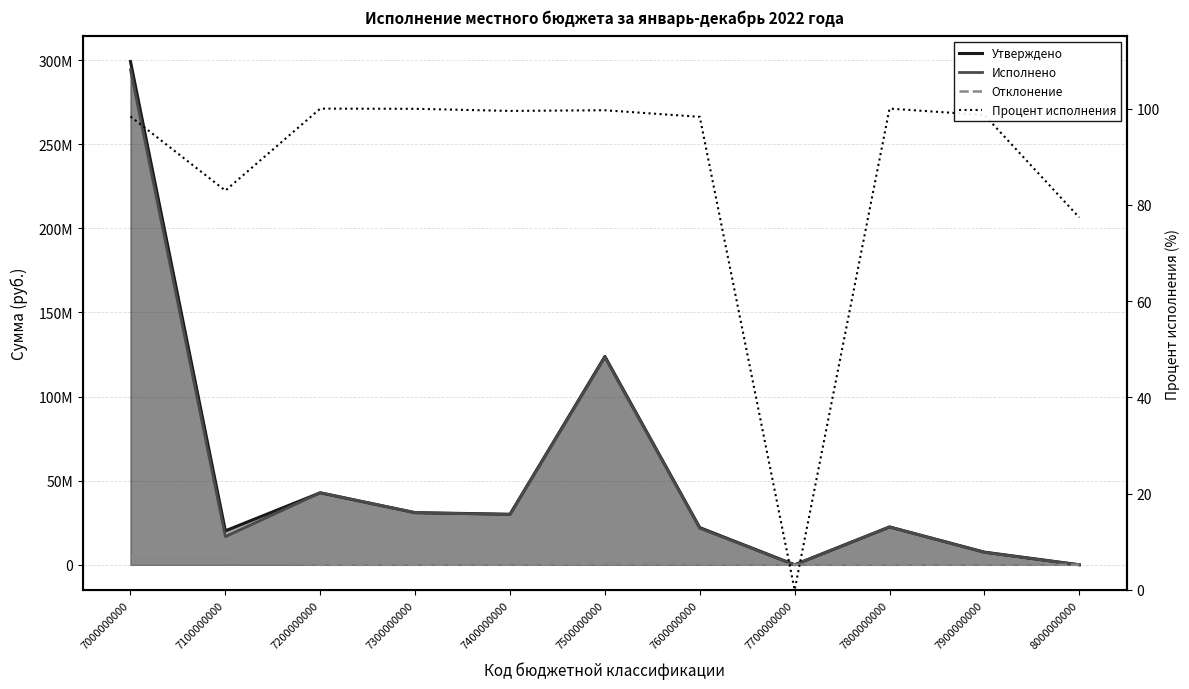

Which category has the highest value across all series?

7000000000